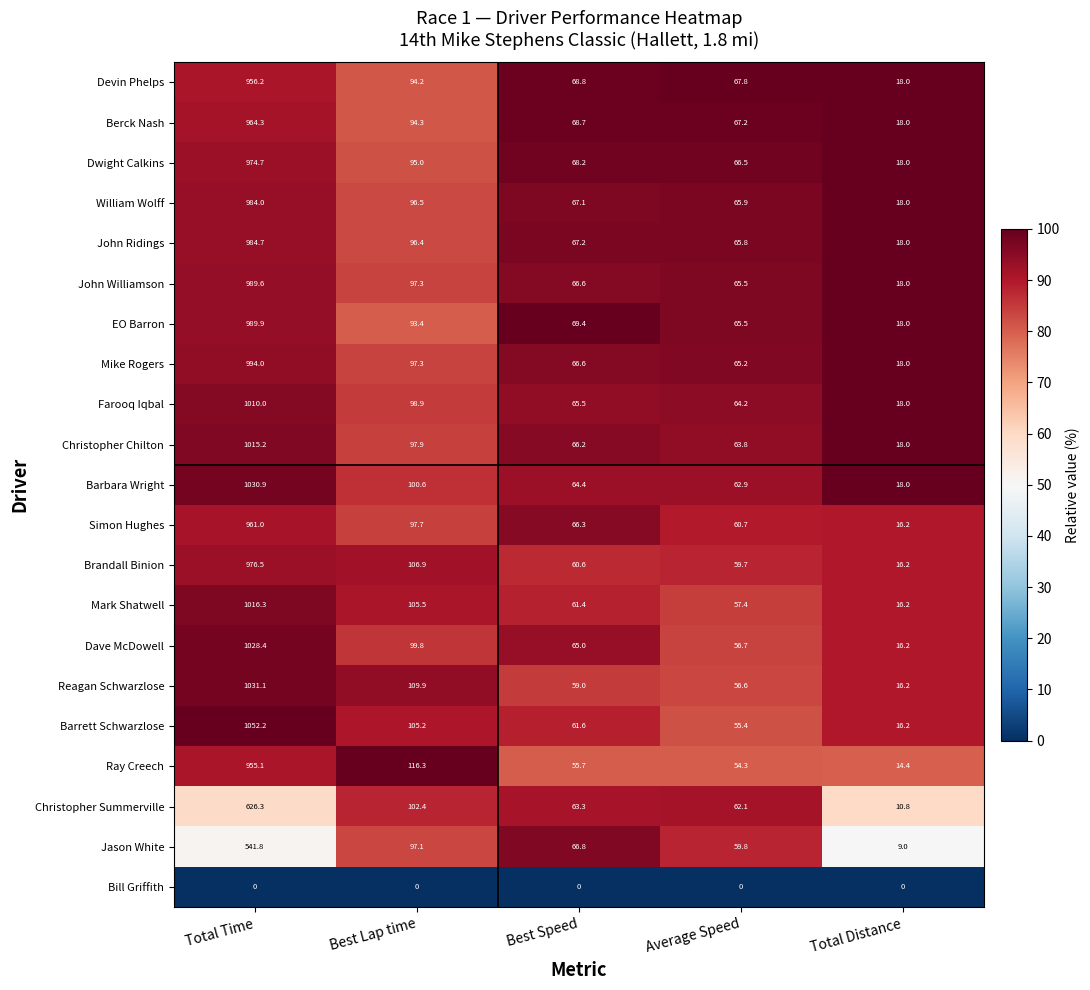

What is the difference between the Brandall Binion values at Average Speed and Best Speed?

0.9